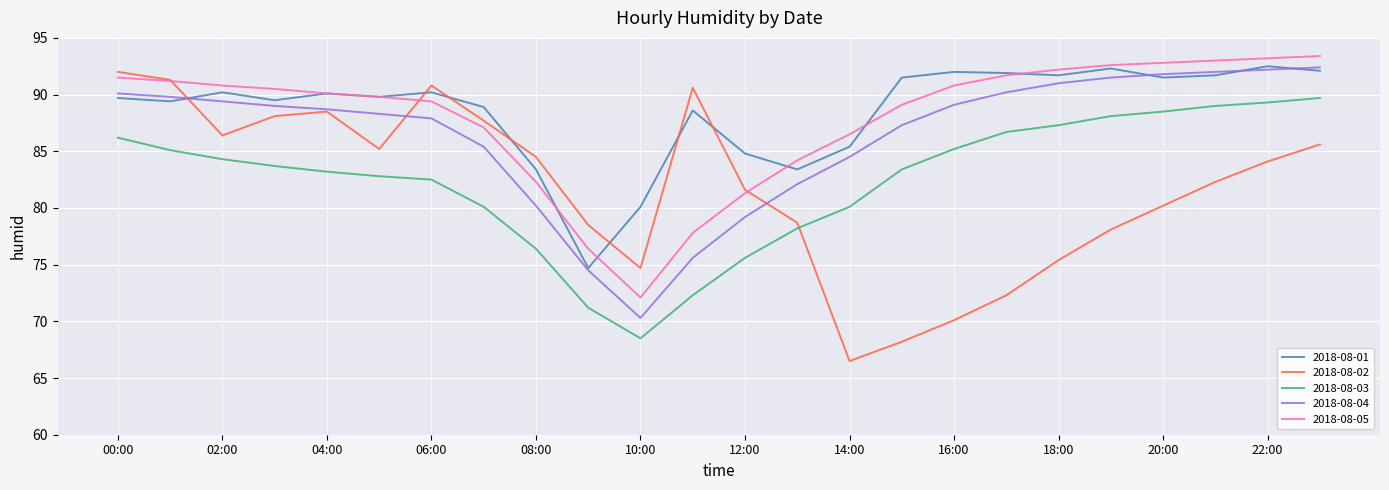

Which series has the widest spread of values?

2018-08-02